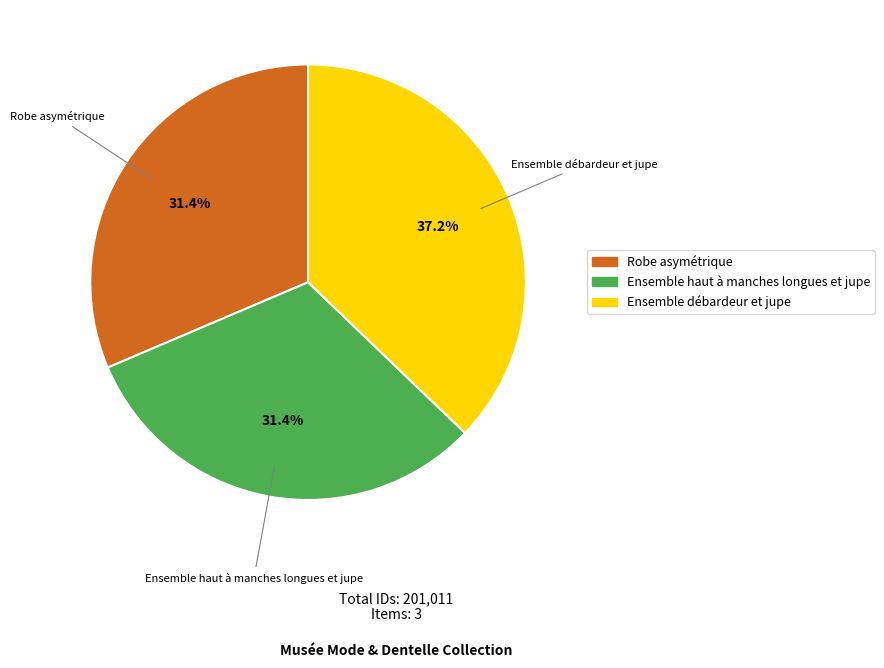

What portion of the pie excludes Ensemble débardeur et jupe?

62.8%